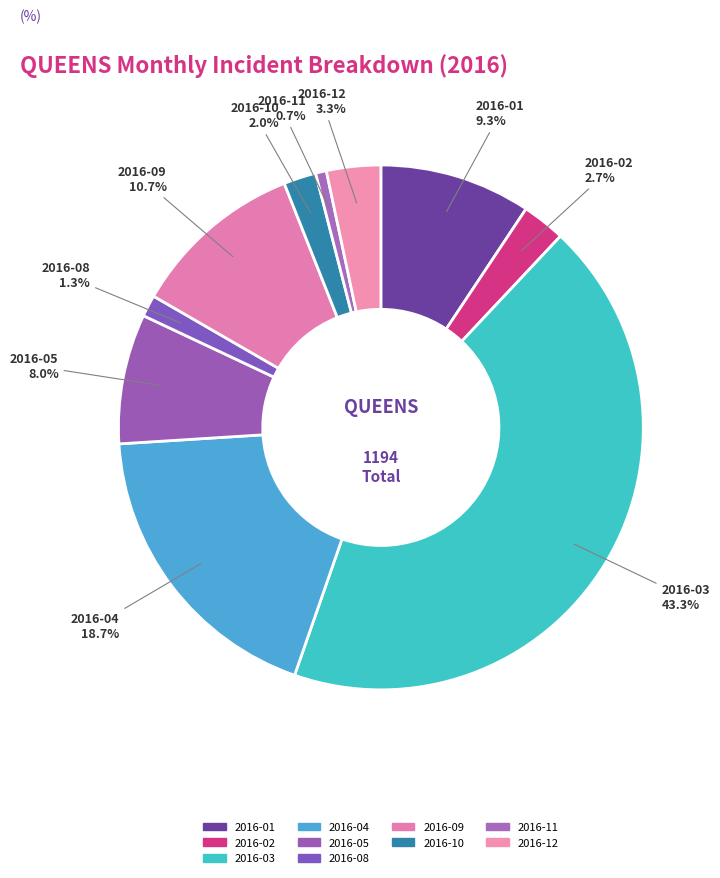

Count the number of slices in the pie.

10